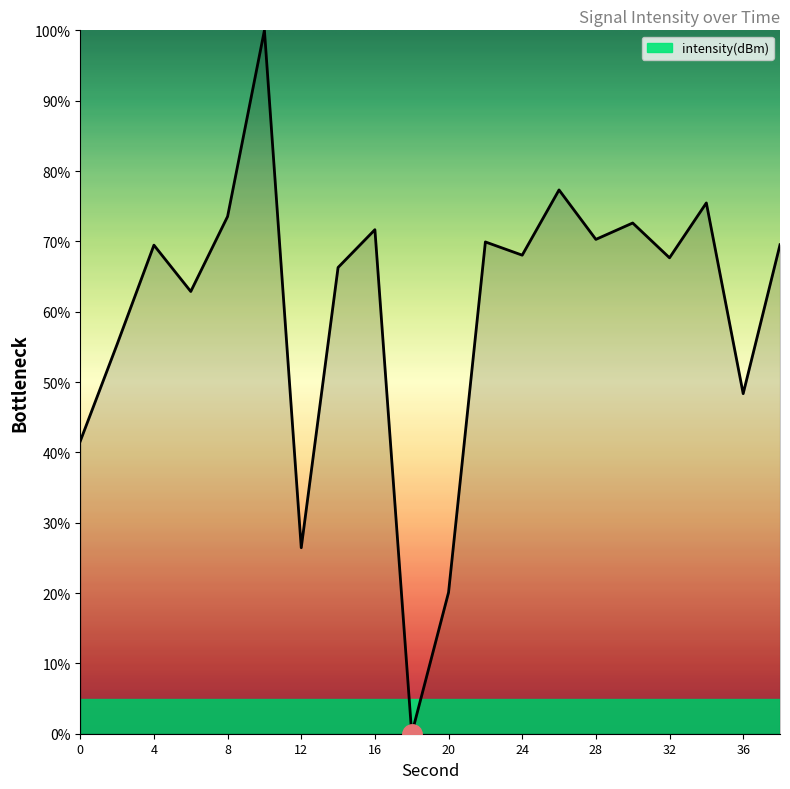

What is the maximum value shown in the chart?

100.0